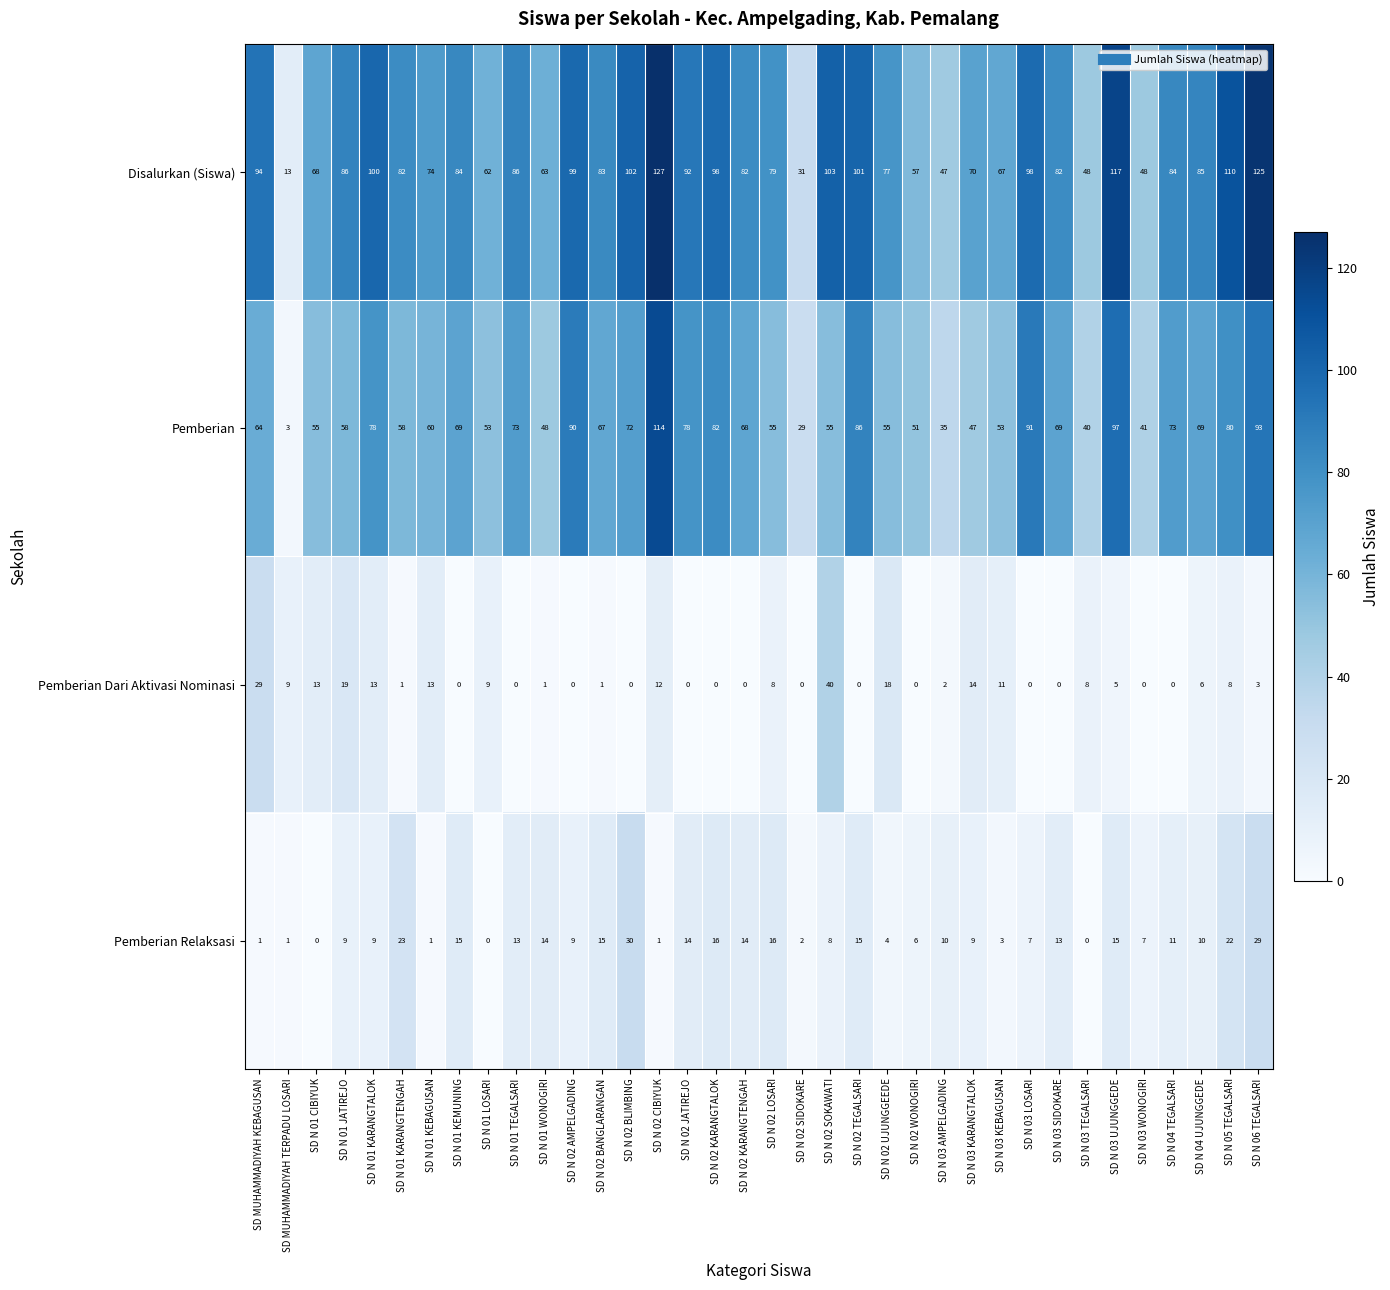

What is the difference between the maximum and minimum values in the Pemberian Dari Aktivasi Nominasi series?

40